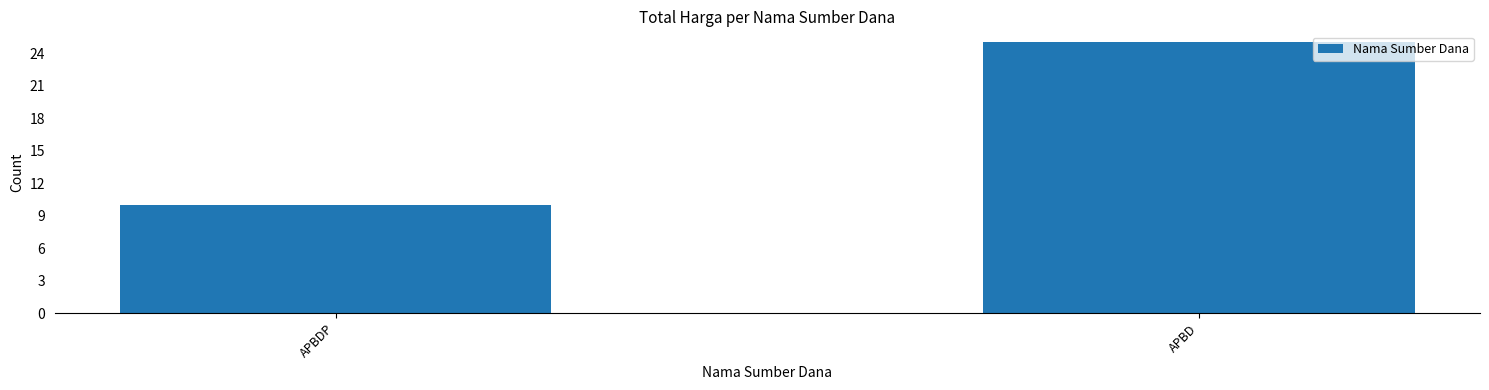

What is the difference between the values at APBDP and APBD?

15